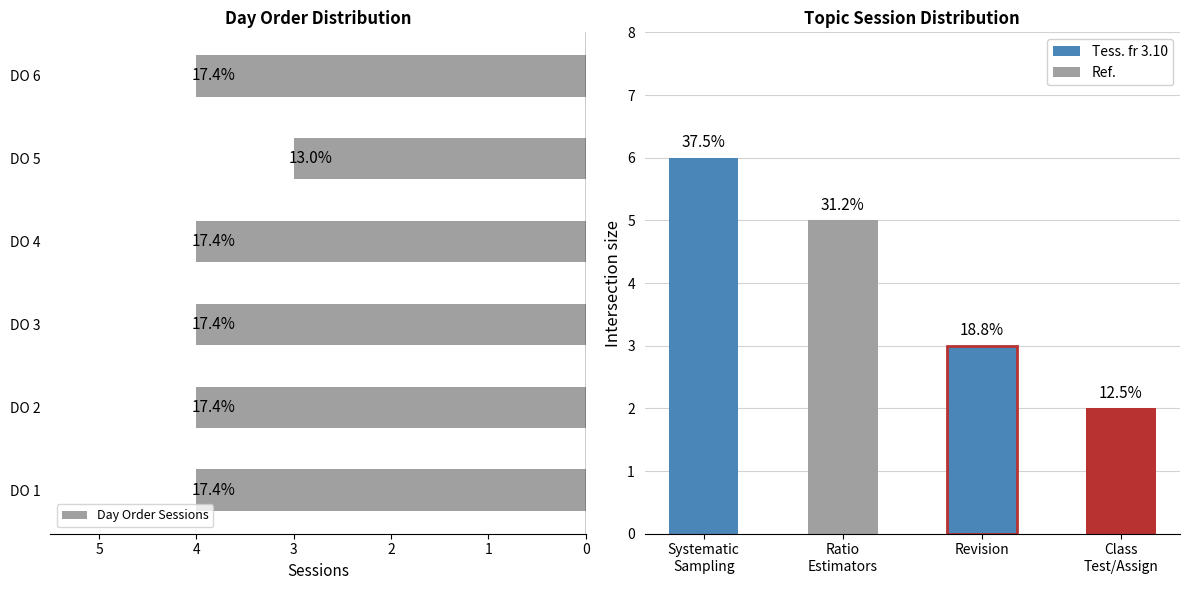

Rank the categories by value from lowest to highest.

DO 5, DO 1, DO 2, DO 3, DO 4, DO 6